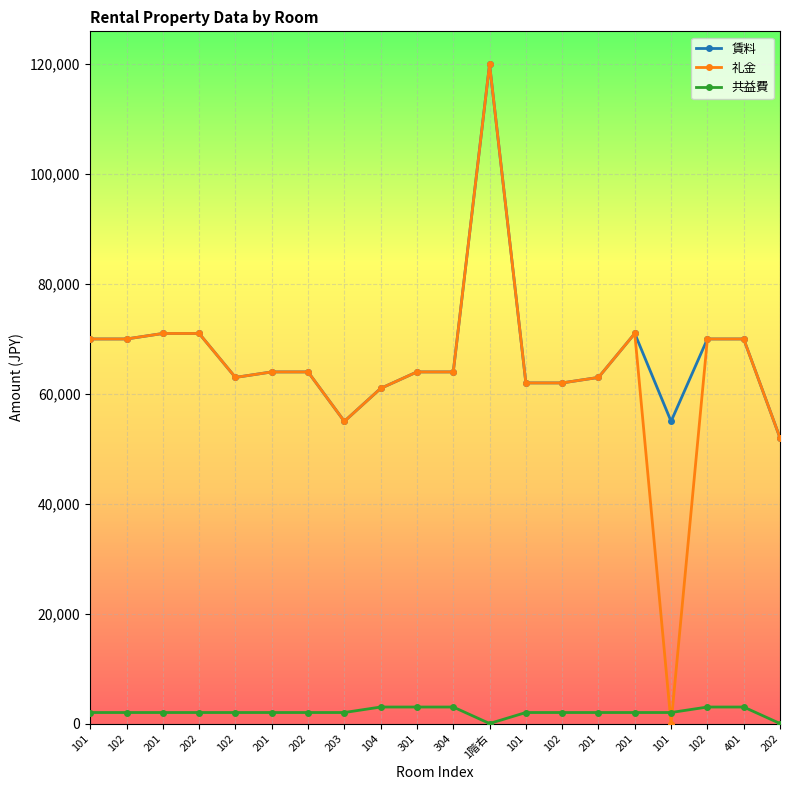

True or false: 共益費 and 賃料 intersect in this chart.

False